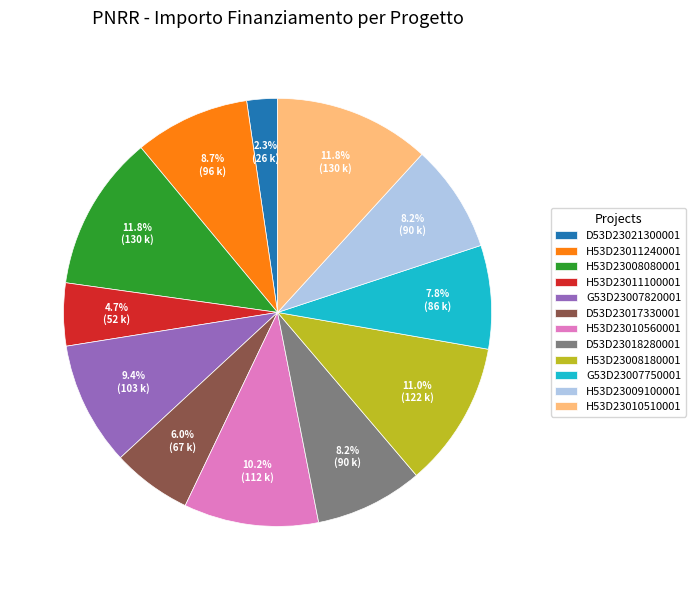

Is H53D23009100001 the majority of the pie?

No